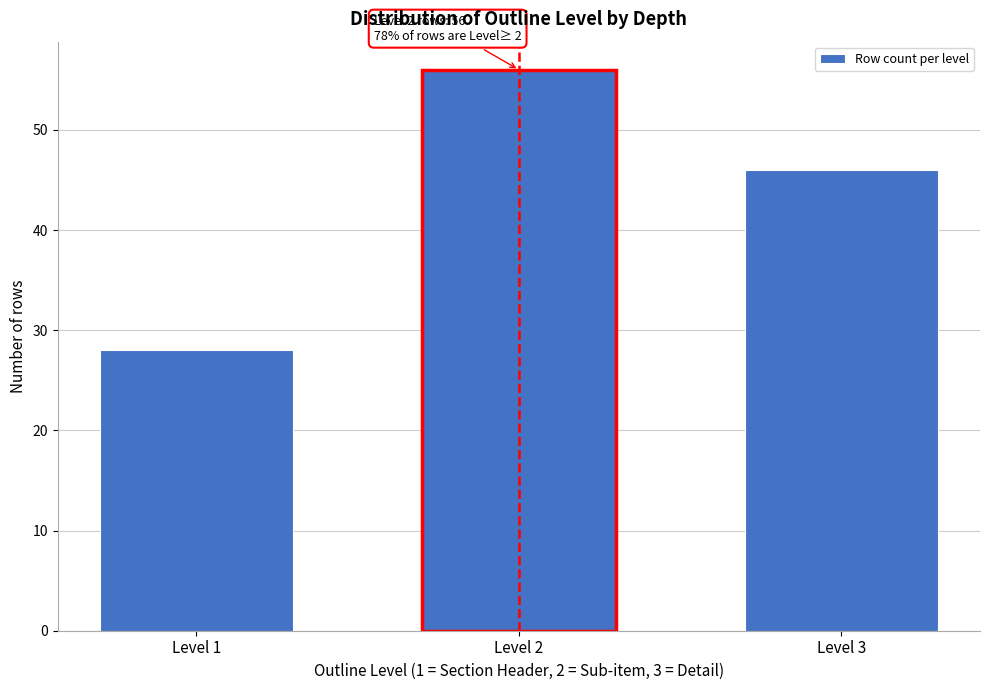

Reading right to left, list all the values displayed in this chart.

46	56	28